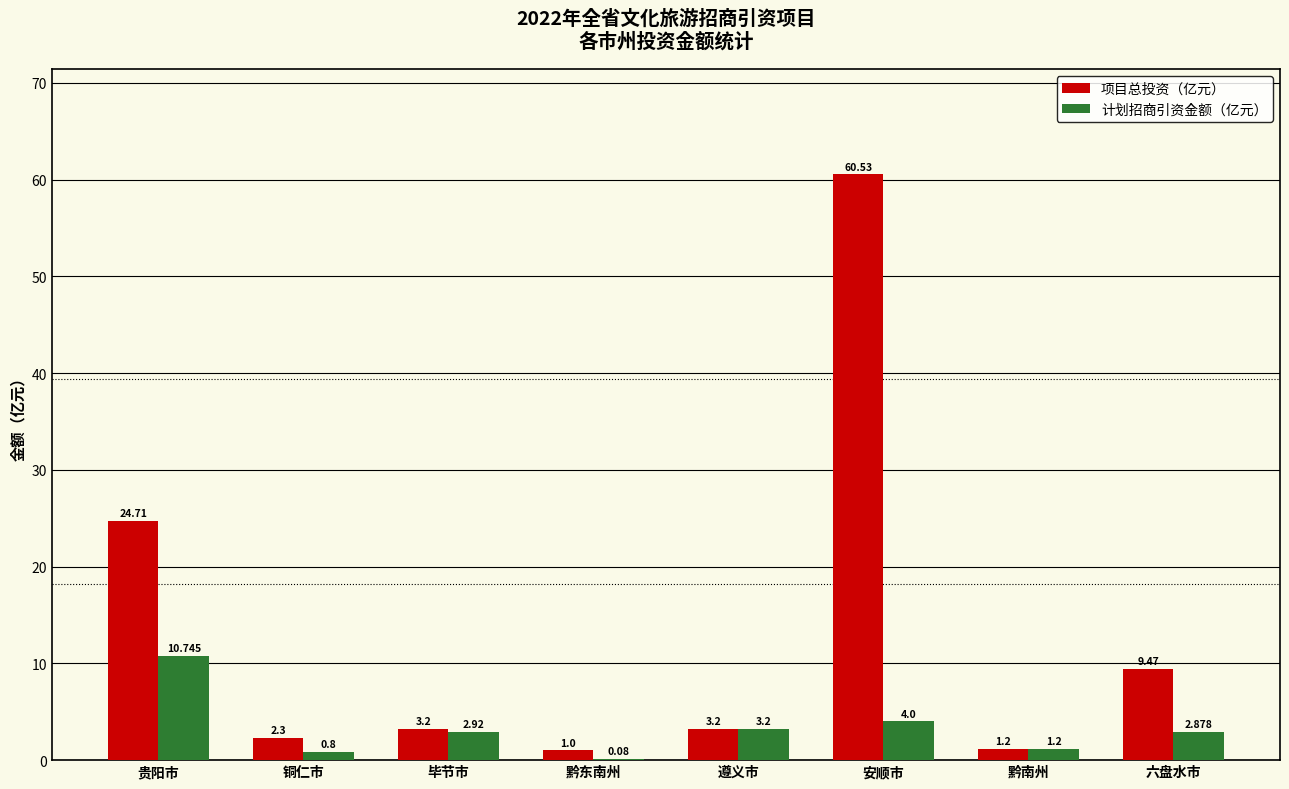

At which category is the sum across all series the highest?

安顺市